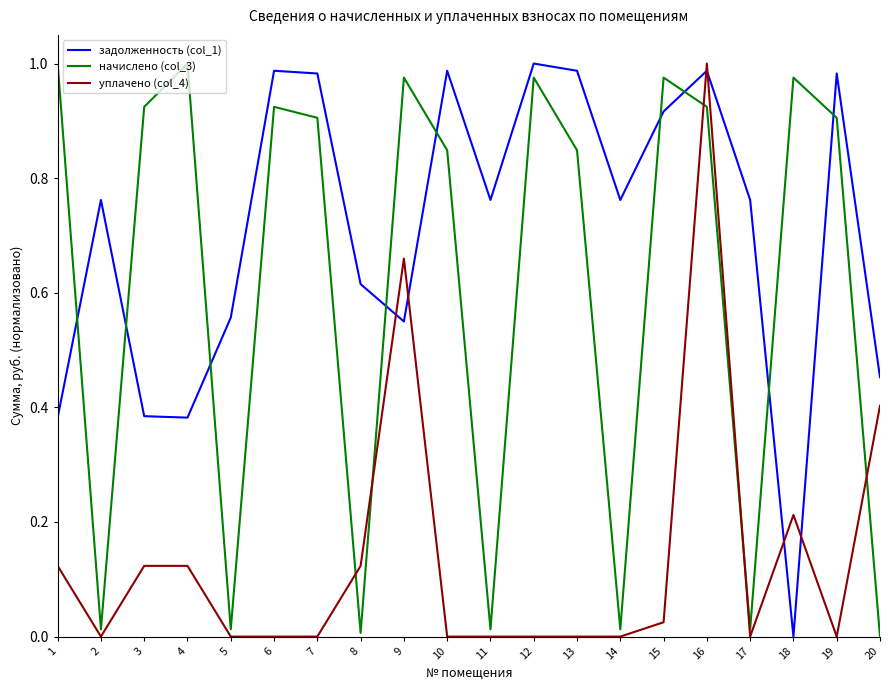

Which series ends up on top after the final intersection of уплачено (col_4) and начислено (col_3)?

уплачено (col_4)